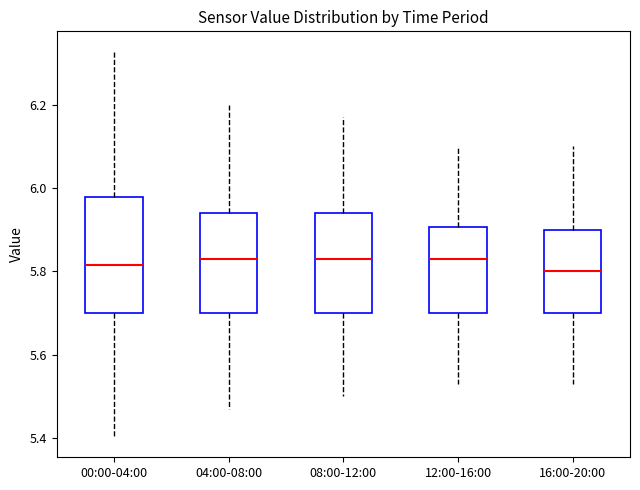

Where does the median line of the box for 00:00-04:00 sit on the y-axis? The values are not printed on the chart, so give them approximately, as read against the axis.

5.82